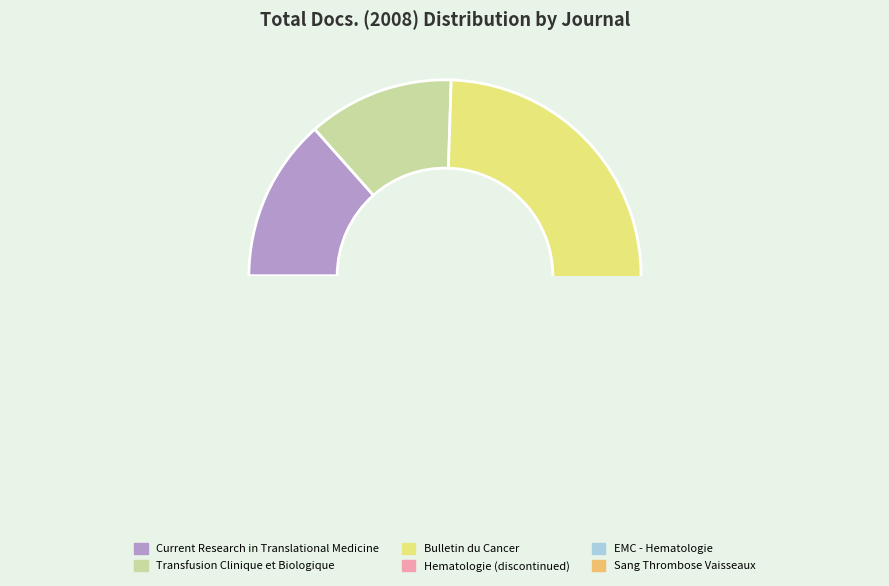

Do Bulletin du Cancer and Transfusion Clinique et Biologique together represent more than half of the pie?

Yes